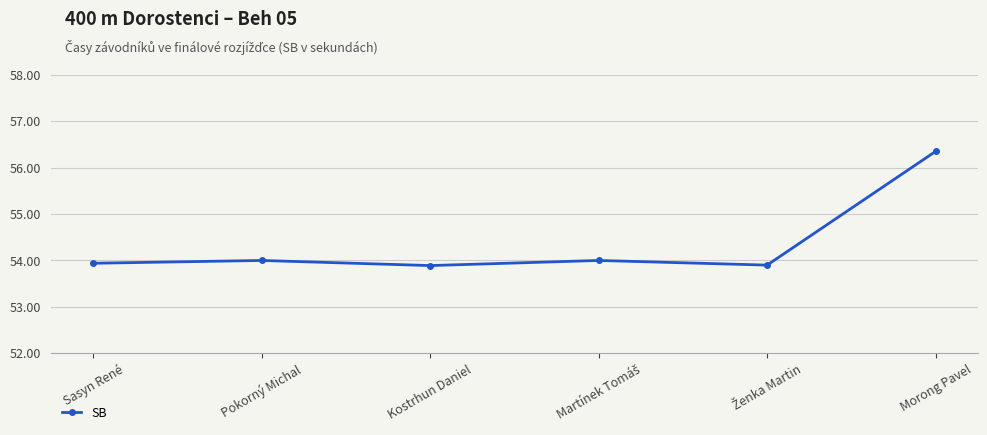

Which category has the highest value across all series?

Morong Pavel